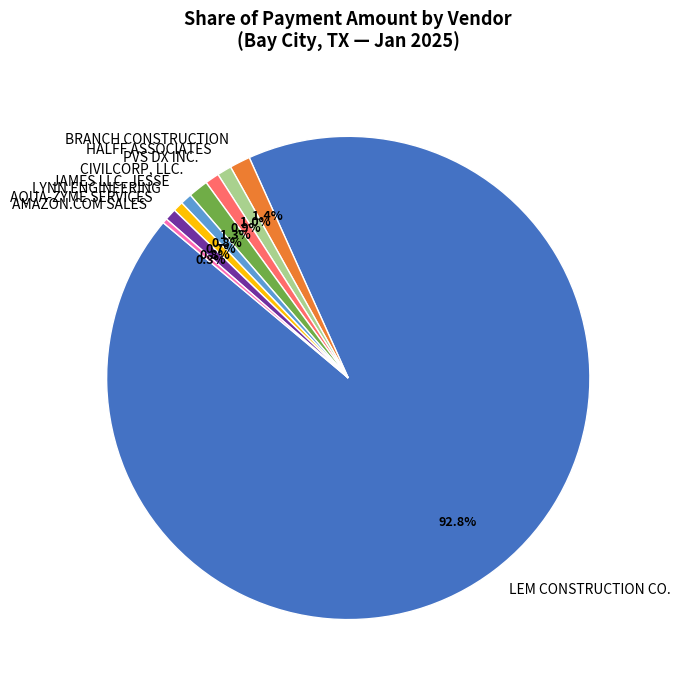

Which category accounts for the majority?

LEM CONSTRUCTION CO.